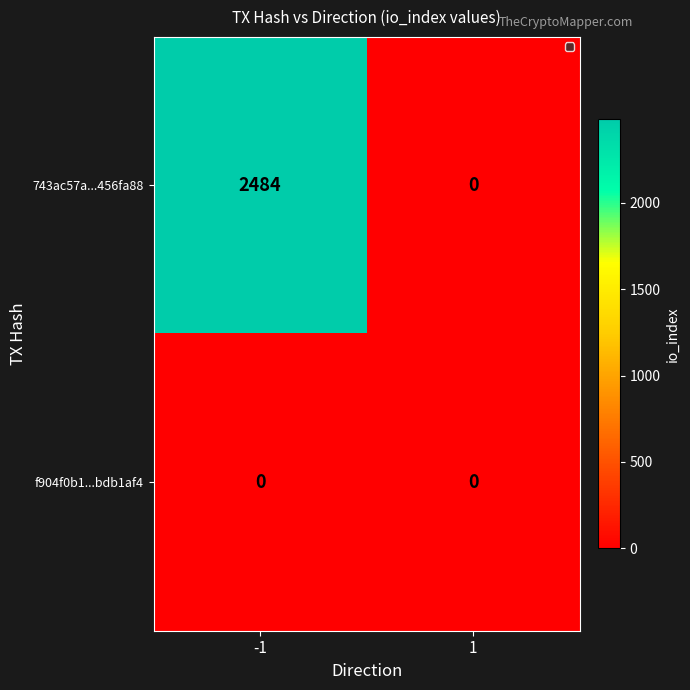

Which series has the largest range (max minus min)?

743ac57a...456fa88